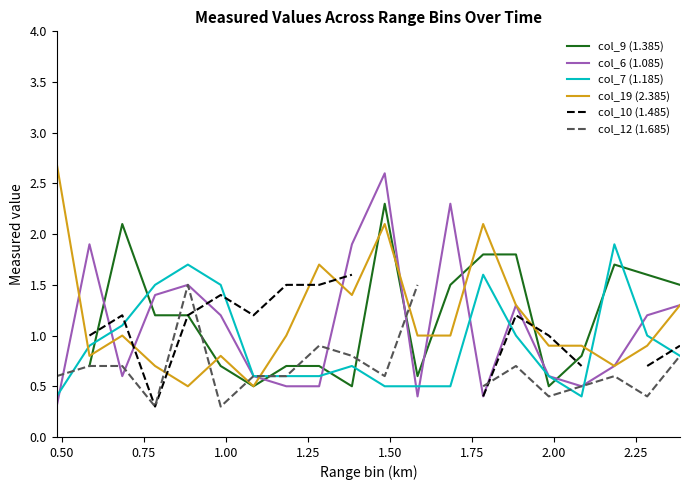

True or false: col_6 (1.085) and col_9 (1.385) intersect in this chart.

True